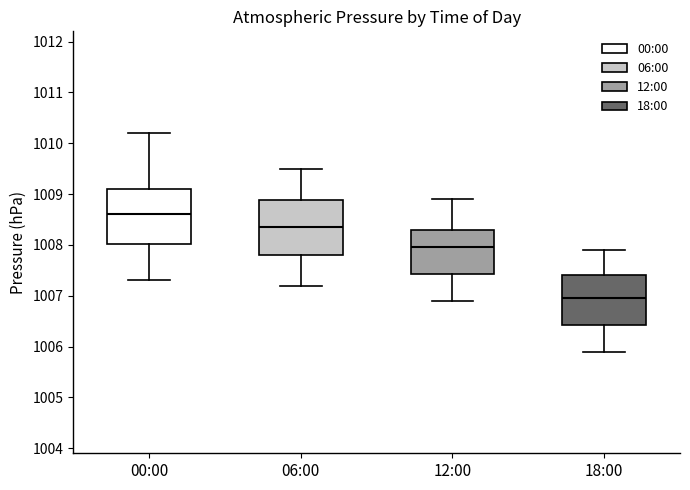

Reading left to right, transcribe this box plot: for each box, give where its median line is, the range the box spans, and where its two whiskers end, as read against the y-axis. The values are not printed on the chart, so give them approximately, as read against the axis.

00:00: median 1008.6, box 1008.0 to 1009.1, whiskers 1007.3 to 1010.2
06:00: median 1008.4, box 1007.8 to 1008.9, whiskers 1007.2 to 1009.5
12:00: median 1008.0, box 1007.4 to 1008.3, whiskers 1006.9 to 1008.9
18:00: median 1007.0, box 1006.4 to 1007.4, whiskers 1005.9 to 1007.9